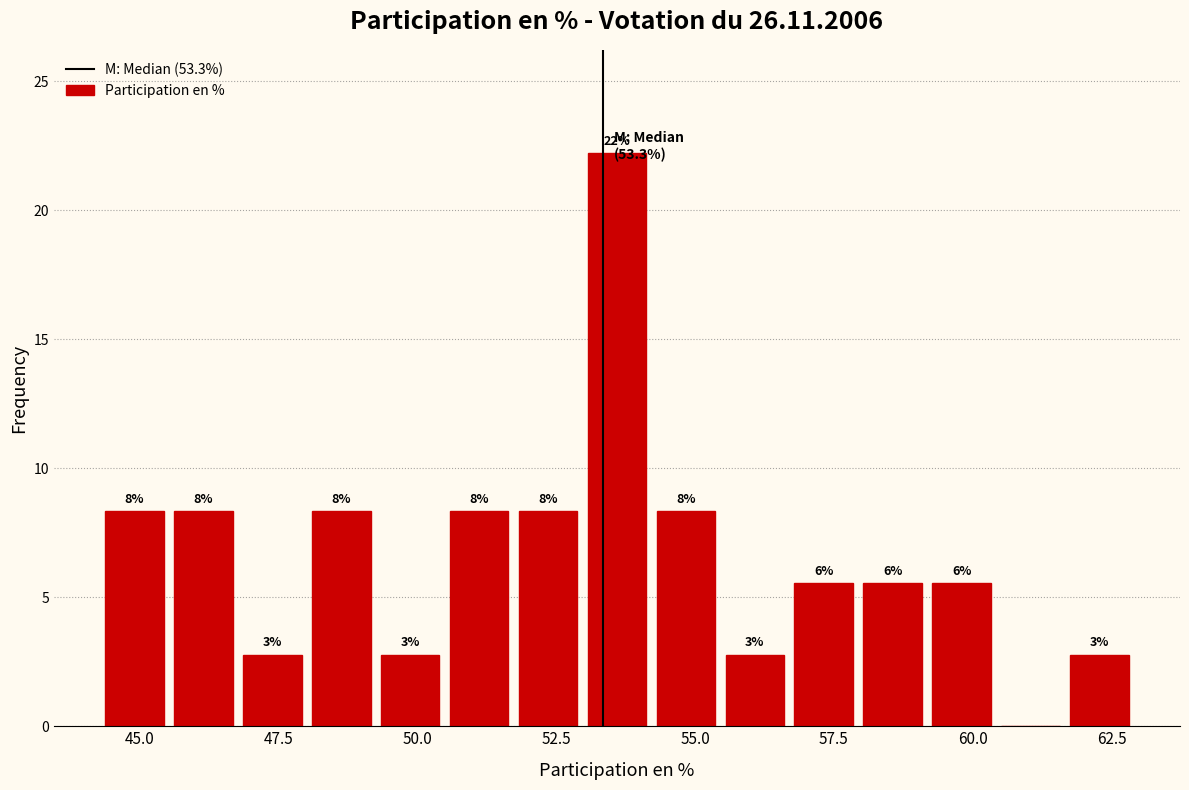

Read against the x-axis, roughly where is the centre of the tallest bar?

53.5